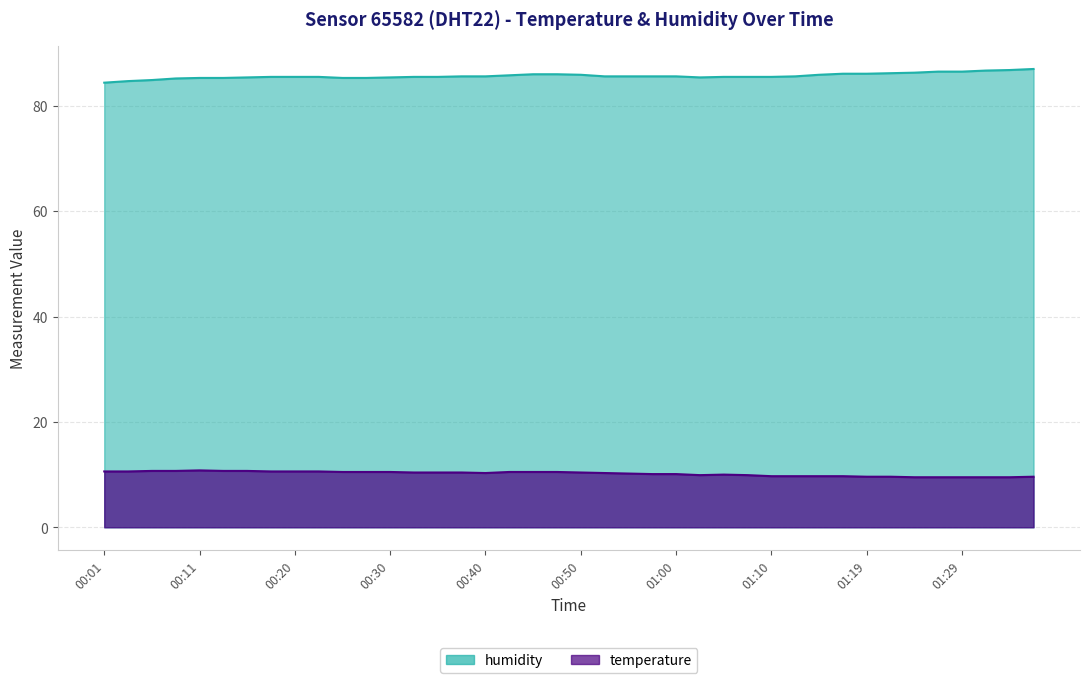

True or false: temperature and humidity intersect in this chart.

False